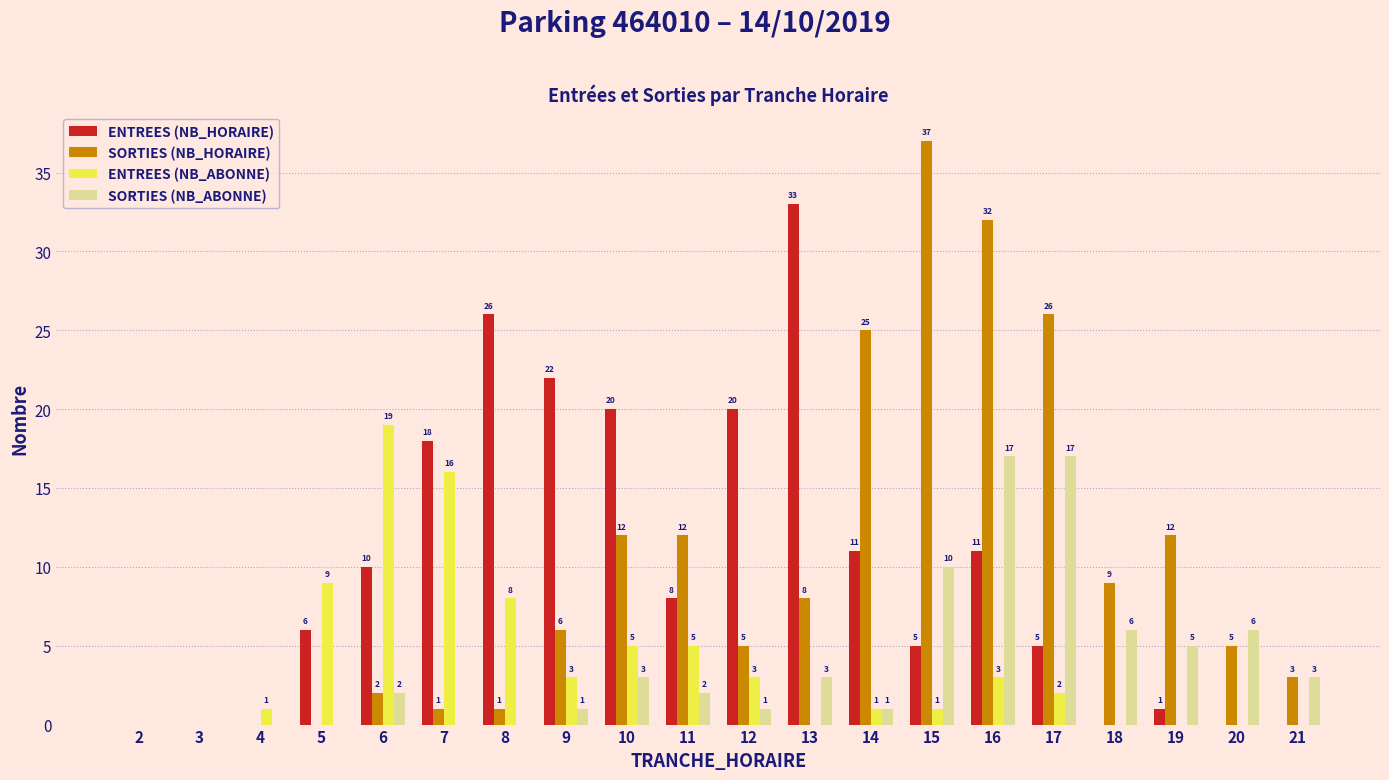

At which category is the sum across all series the highest?

16